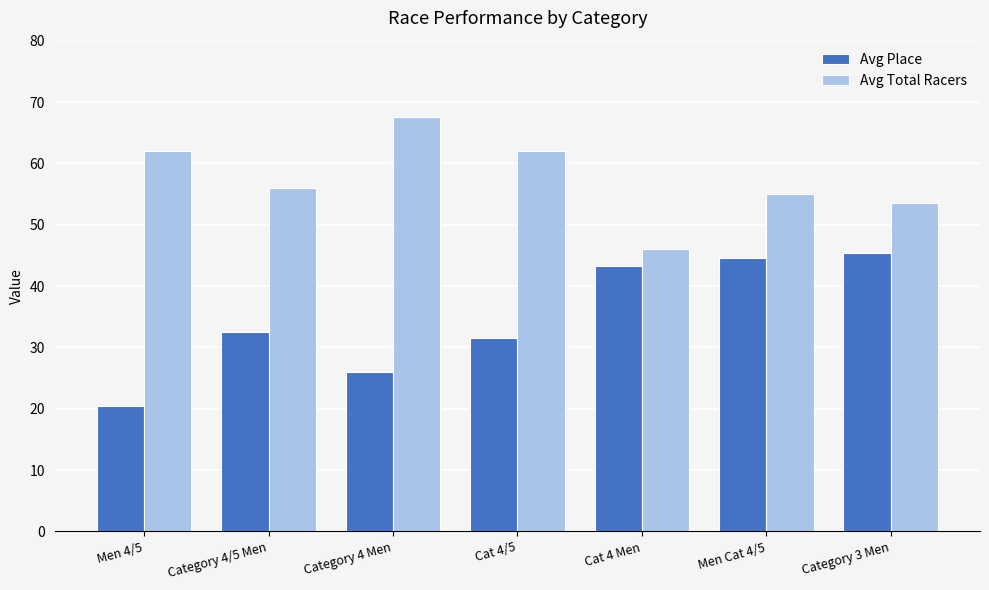

What is the value of the Avg Place bar at the 7th from the left?

45.4